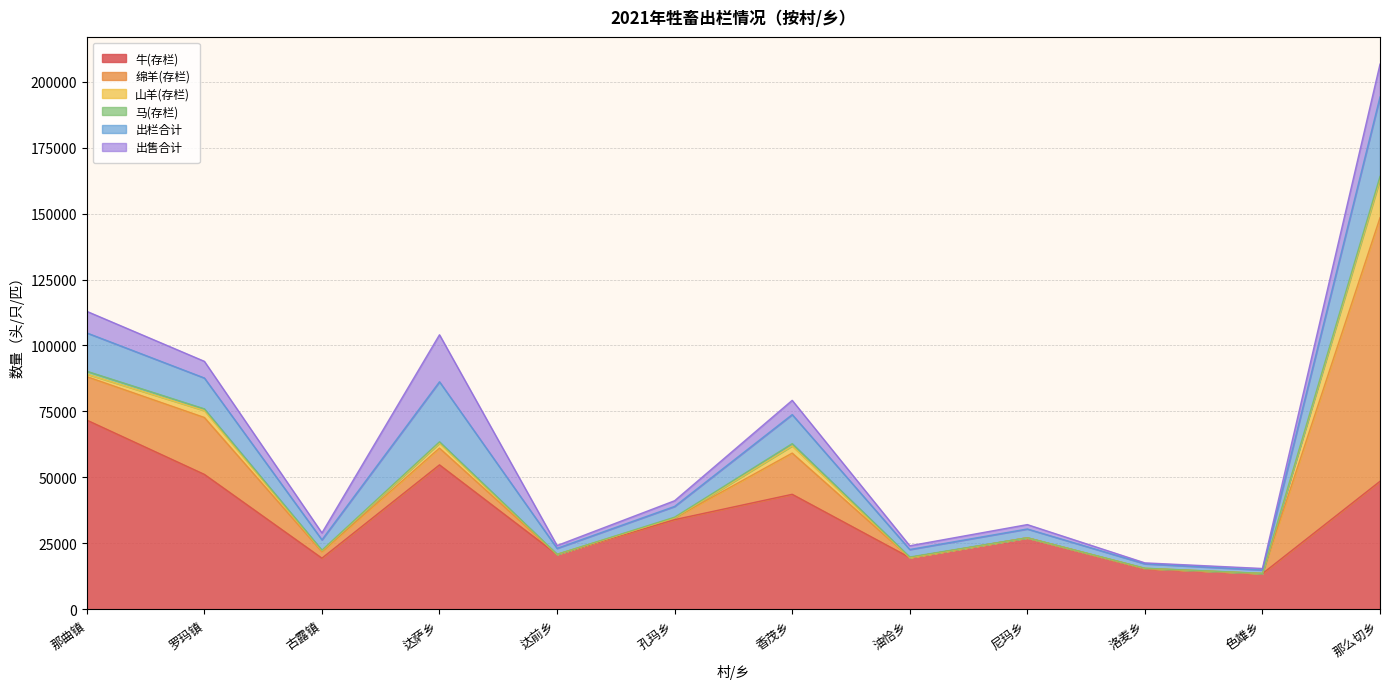

True or false: 出售合计 and 牛(存栏) intersect in this chart.

False